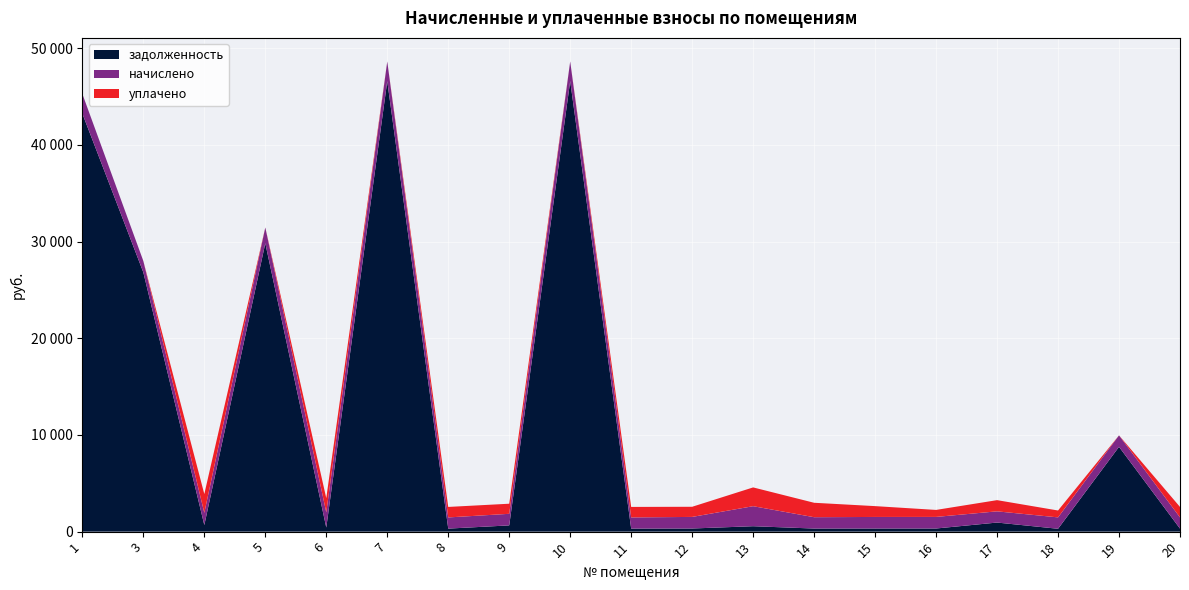

Reading left to right, transcribe all the data shown in this chart.

задолженность: 43238.6	26816.3	683.1	29825.5	424.3	46594.8	312.9	645.1	46599.8	313.3	324.3	560.4	318.8	323.2	324.4	939.0	295.2	8771.8	313.1
начислено: 2037.6	1178.4	1262.4	1636.8	1567.2	2037.6	1156.8	1197.6	2037.6	1156.8	1197.6	2071.2	1173.6	1195.2	1197.6	1159.2	1178.4	1185.6	1156.8
уплачено: 0.0	0.0	1942.8	0.0	1470.0	0.1	1085.0	1044.3	0.0	1085.4	1049.0	1942.0	1492.4	1120.0	723.9	1158.9	712.0	0.0	1084.9